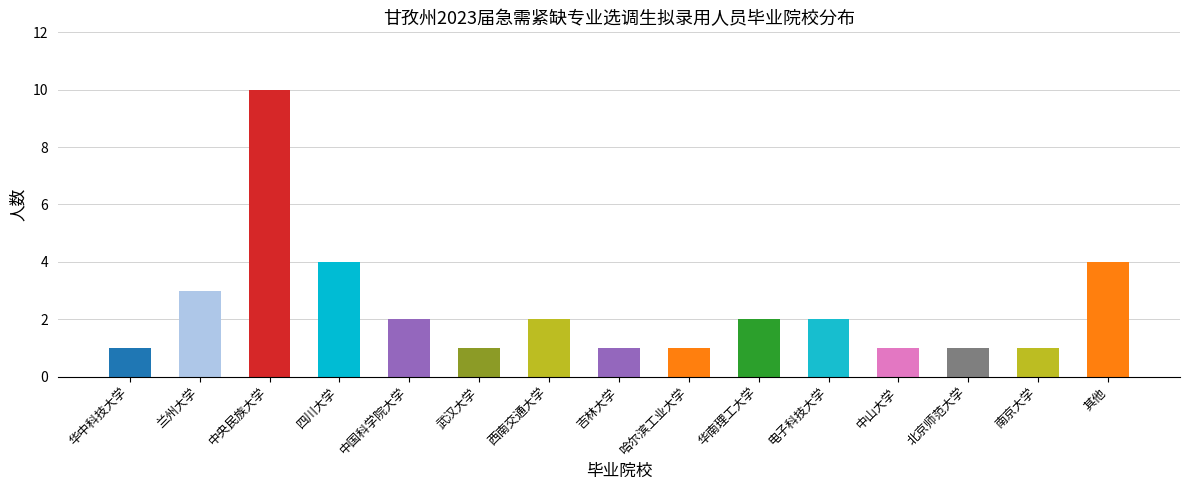

What is the label of the 14th bar from the right?

兰州大学